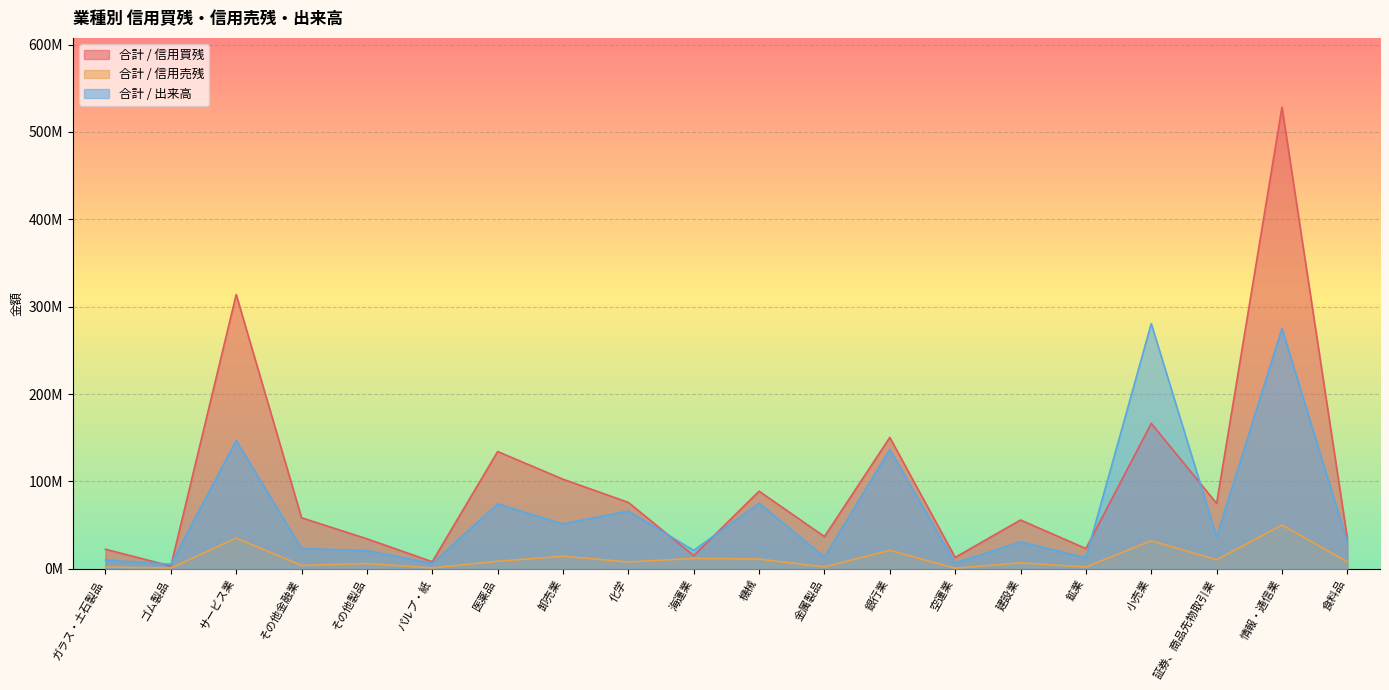

How many categories are shown in the chart?

20